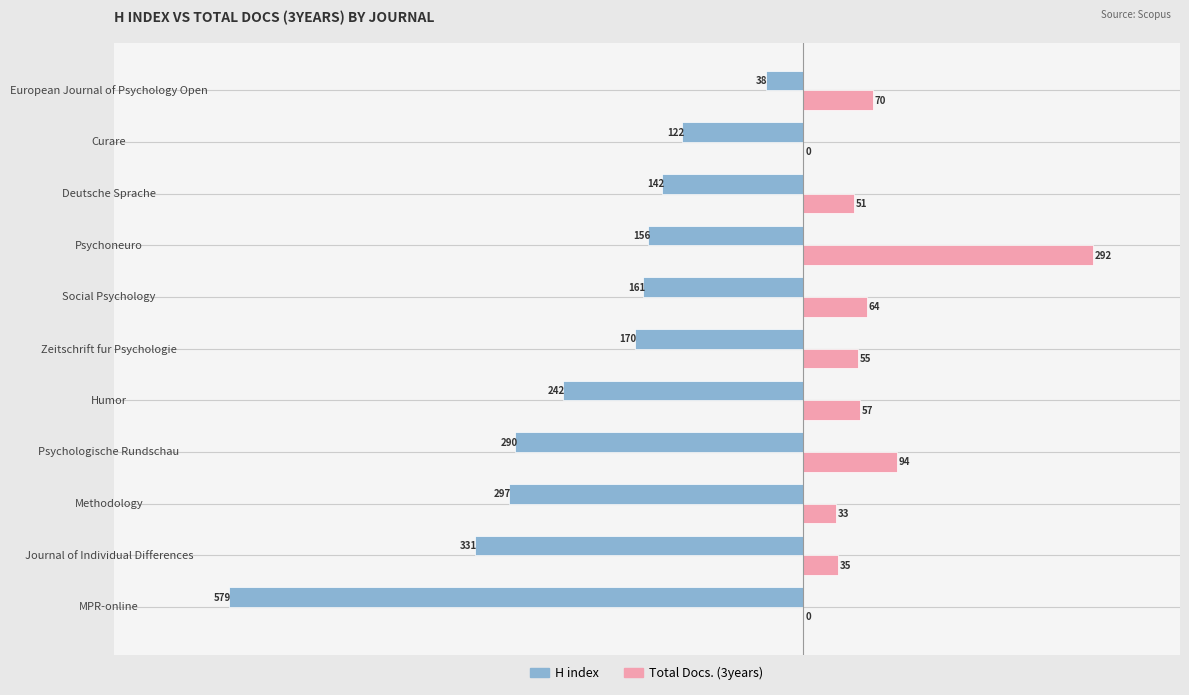

What is the sum of the Total Docs. (3years) values at MPR-online and Zeitschrift fur Psychologie?

55